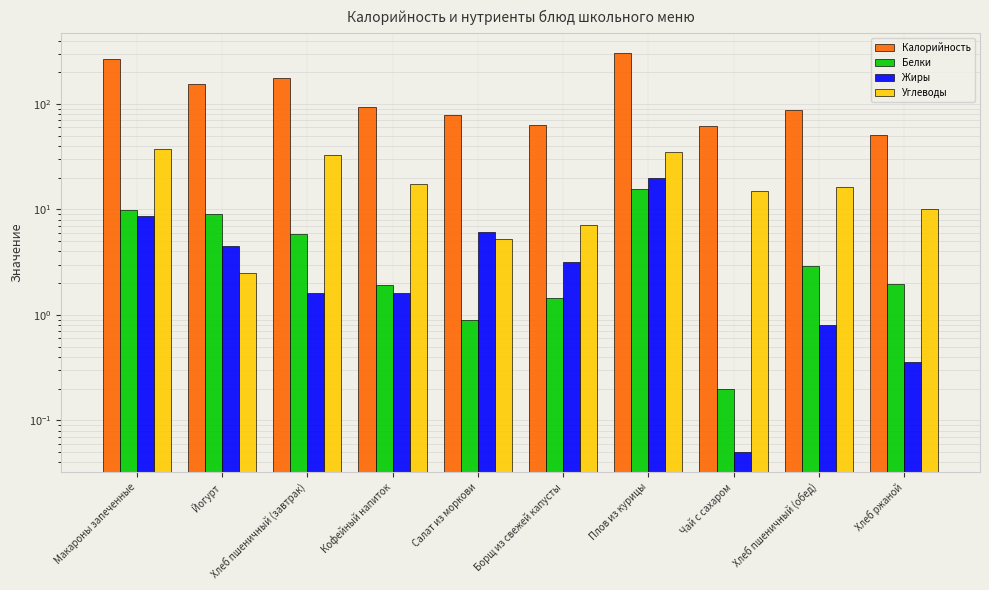

Where does the Жиры series first go above 3?

Макароны запеченные